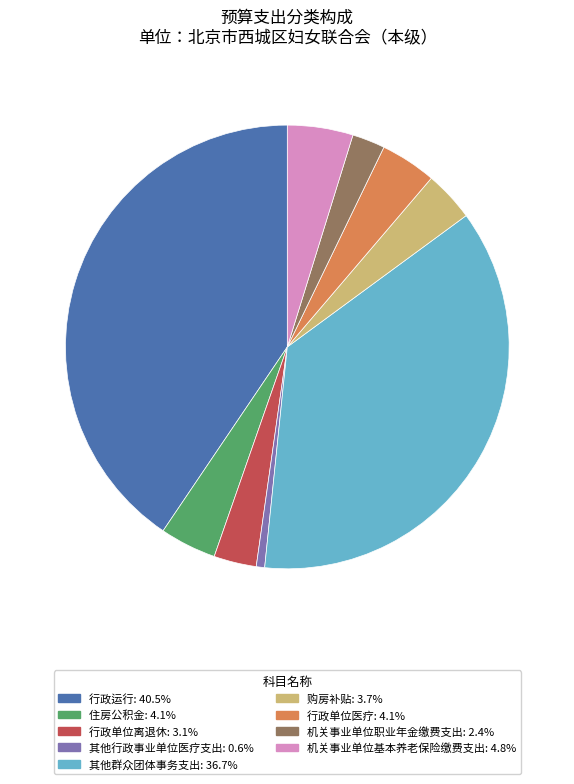

Is there any slice that represents more than half of the pie?

No